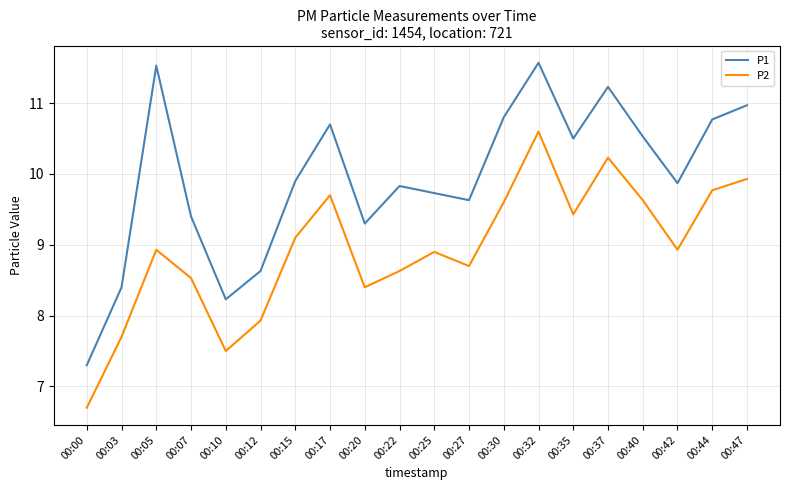

At how many categories does at least one series exceed 11?

3